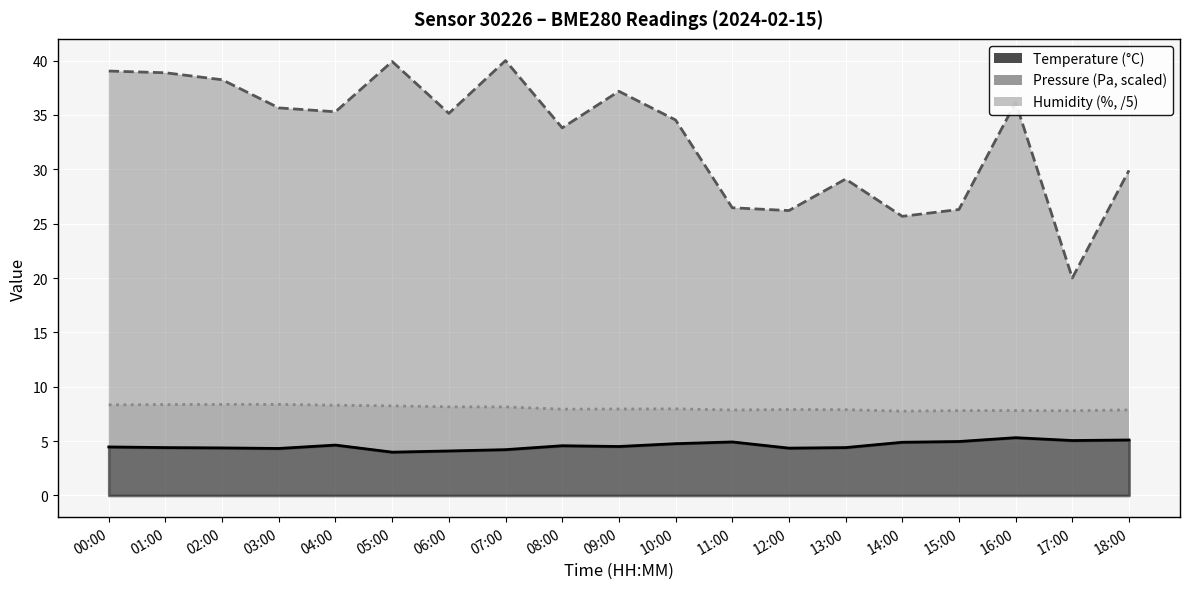

Between 06:00 and 15:00, which series saw the biggest shift?

pressure (scaled)